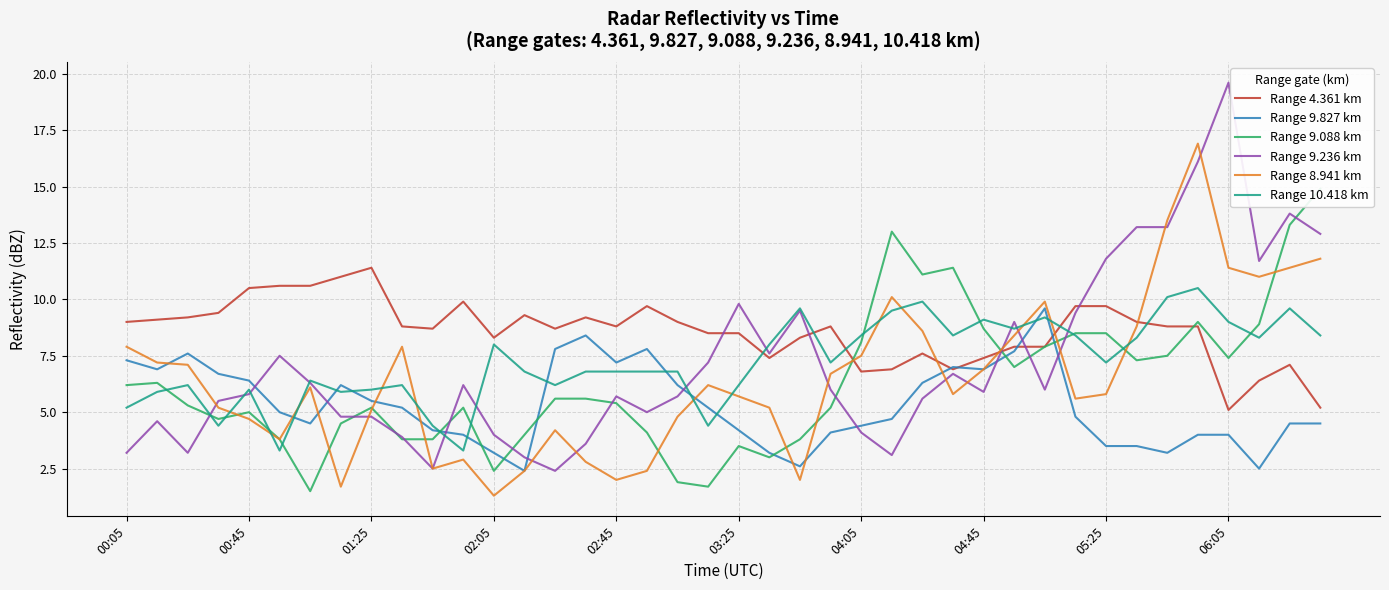

True or false: Range 4.361 km and Range 10.418 km intersect in this chart.

True